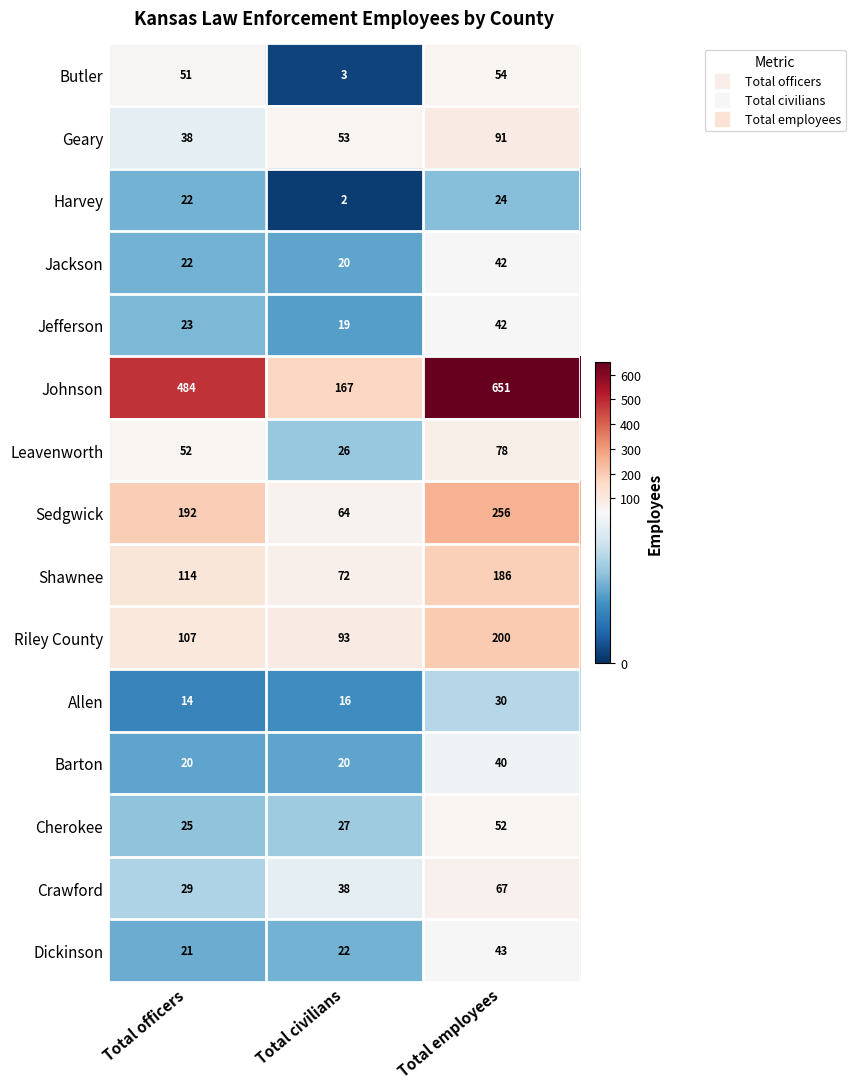

Is it true that Shawnee equals 72 at Total civilians?

True